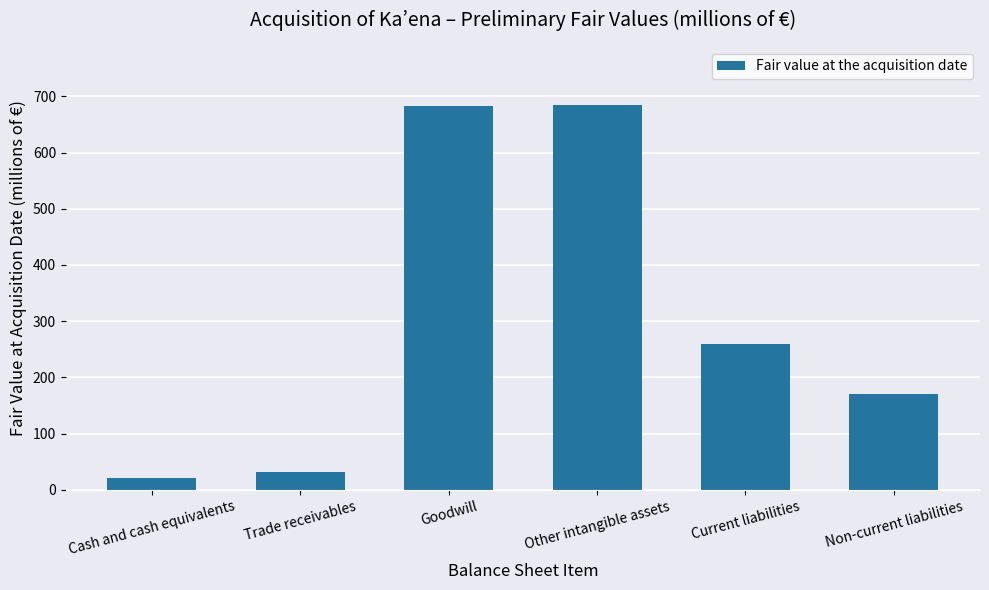

What is the label of the 3rd bar from the right?

Other intangible assets